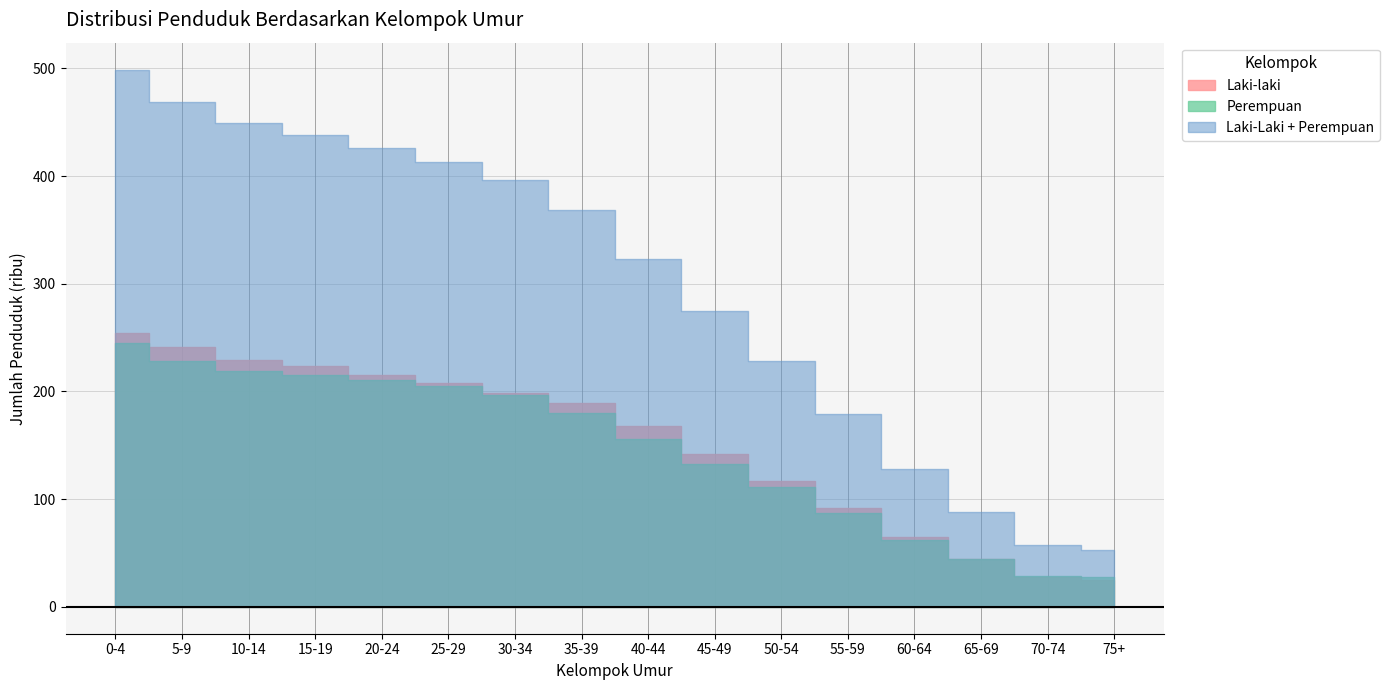

What is the difference between the Laki-Laki + Perempuan values at 55-59 and 40-44?

144